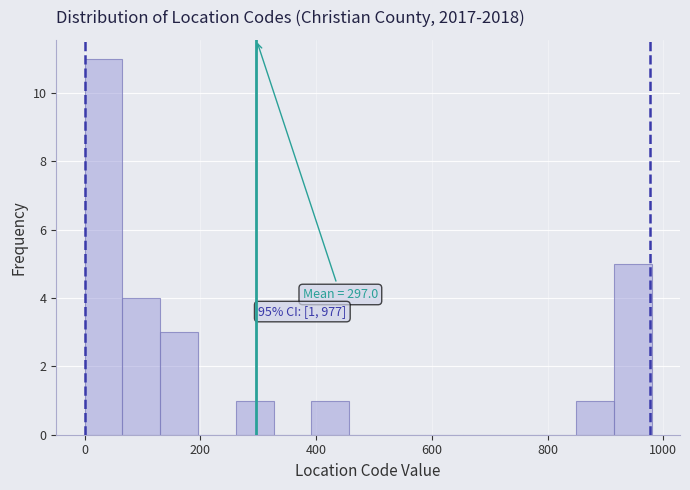

Read against the x-axis, roughly where is the centre of the tallest bar?

40